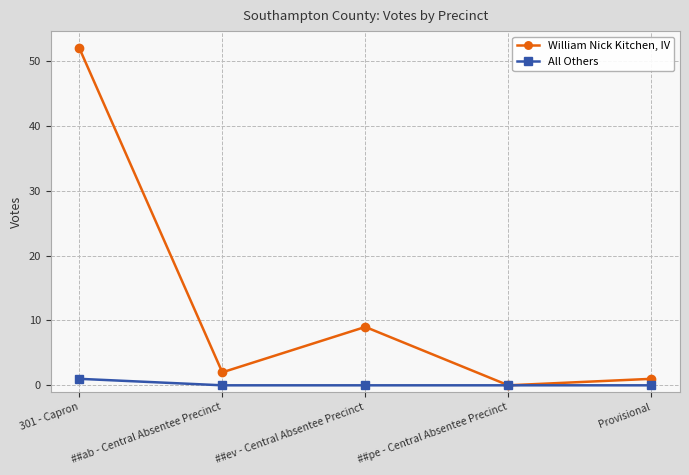

What is the greatest value displayed?

52